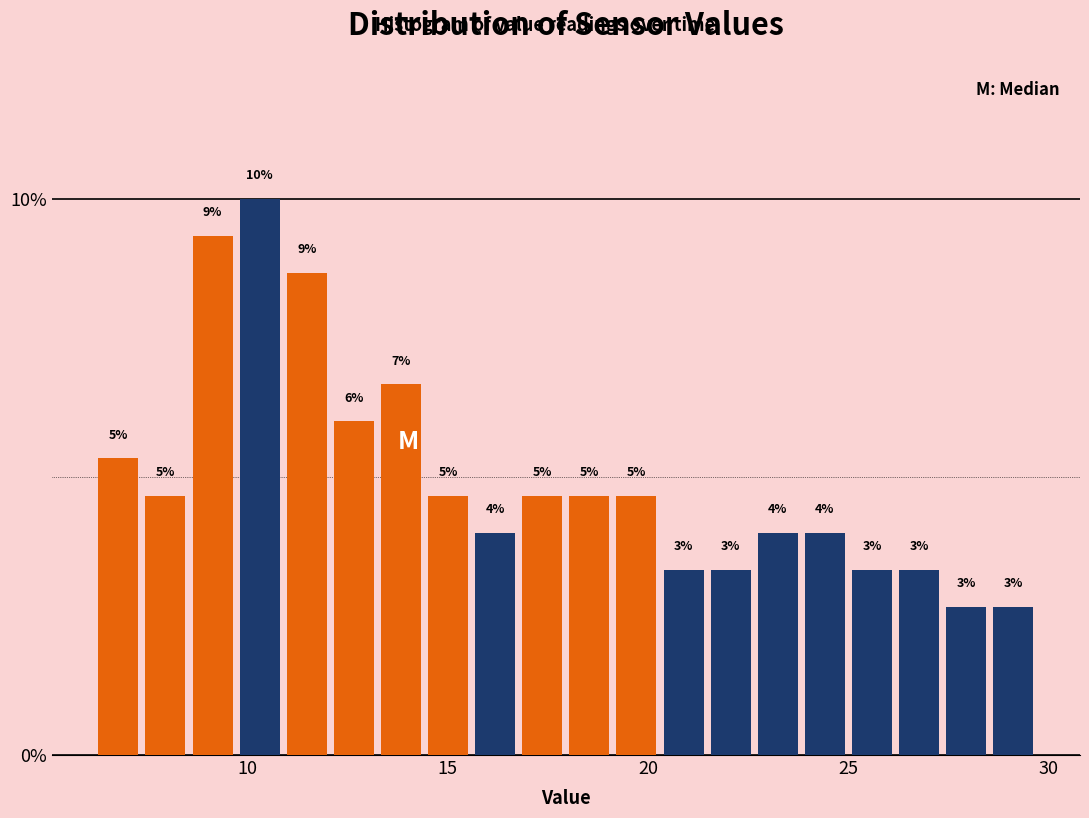

Read against the x-axis, roughly where is the centre of the tallest bar?

10.5